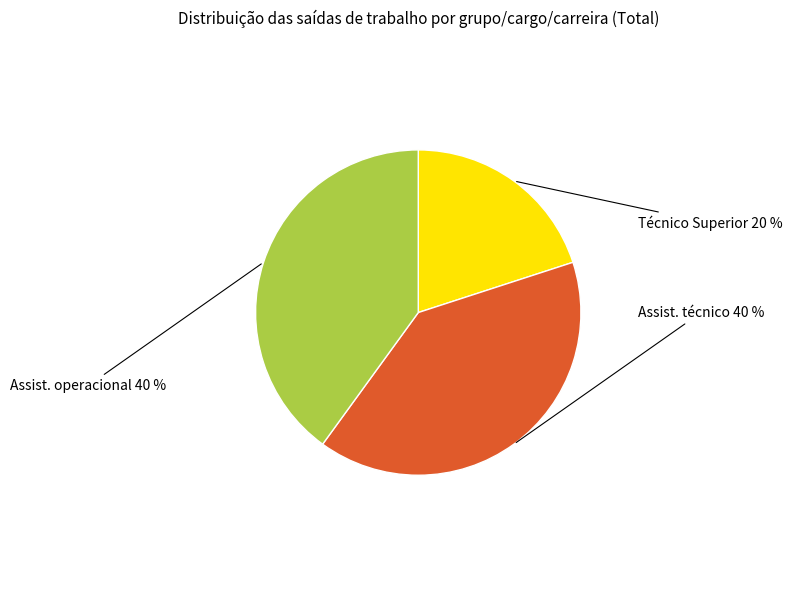

To the nearest percent, what is the average slice percentage?

33%